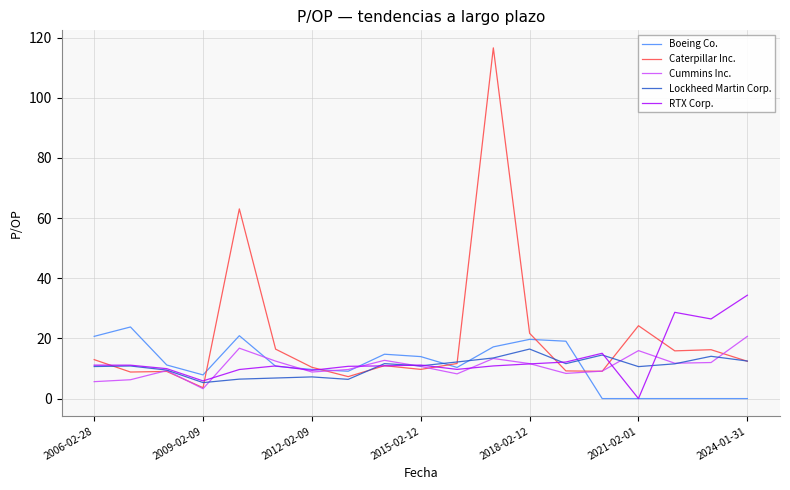

How many distinct data groups are displayed?

5